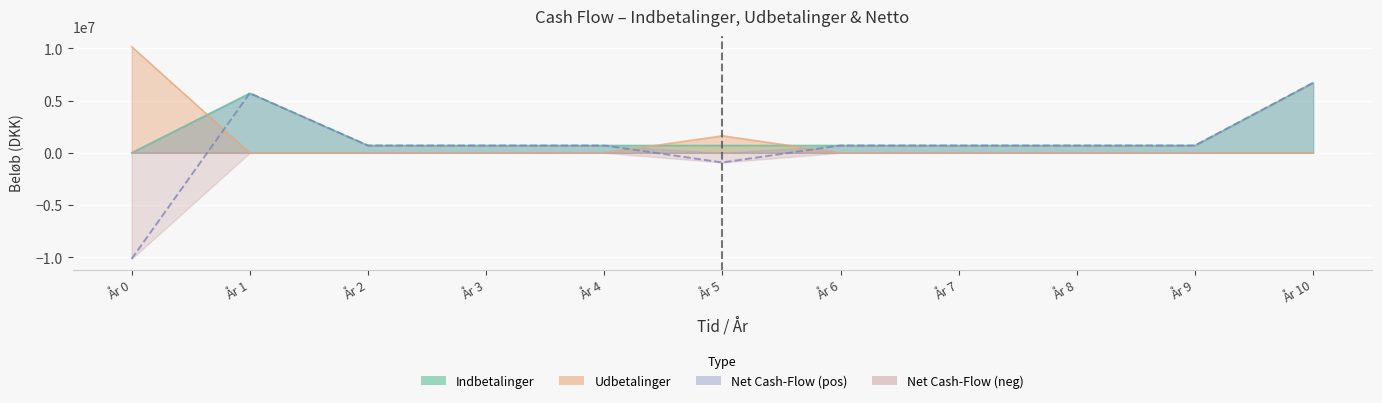

After their last crossing, which series has the higher values: Udbetalinger or Net Cash-Flow?

Net Cash-Flow